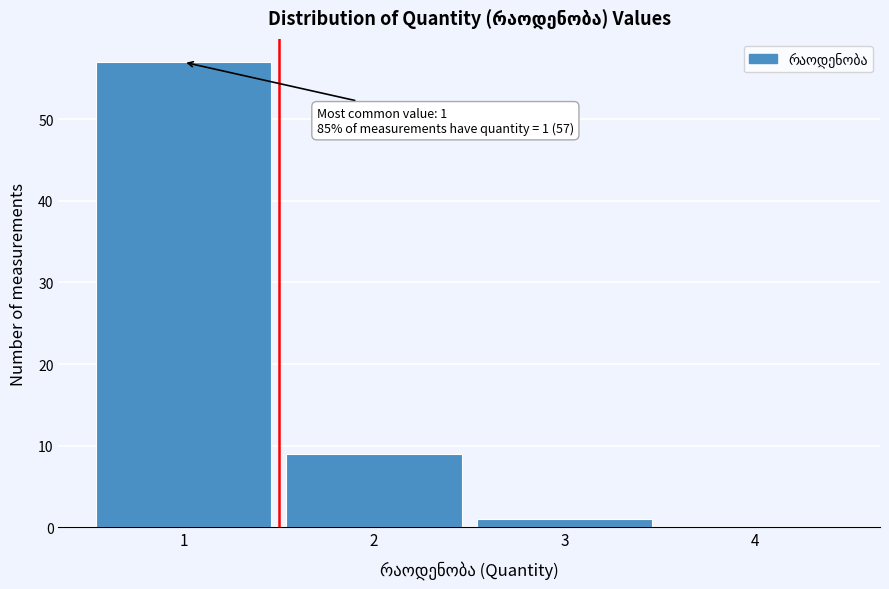

Over which range of the x-axis is the bar tallest?

0.5 to 1.5